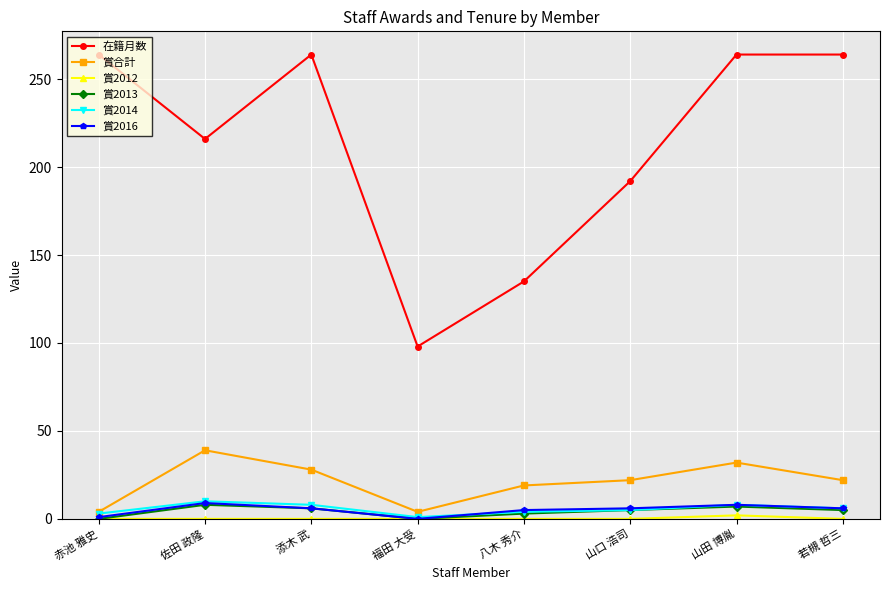

How many interior local valleys does the 在籍月数 series have?

2